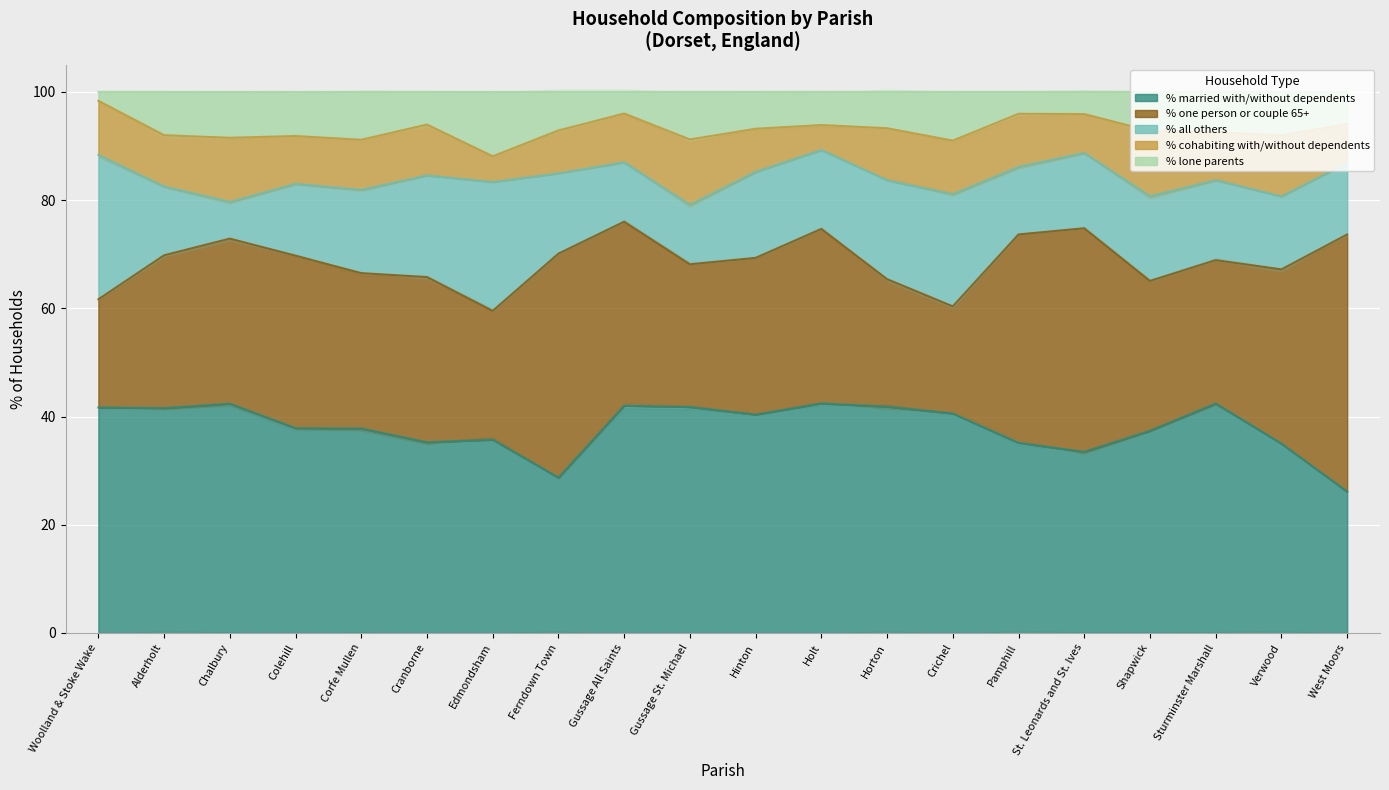

Rank the categories by % all others value from highest to lowest.

Woolland & Stoke Wake, Edmondsham, Crichel, Cranborne, Horton, Hinton, Shapwick, Corfe Mullen, Ferndown Town, Sturminster Marshall, Holt, St. Leonards and St. Ives, Verwood, Colehill, West Moors, Alderholt, Pamphill, Gussage All Saints, Gussage St. Michael, Chalbury